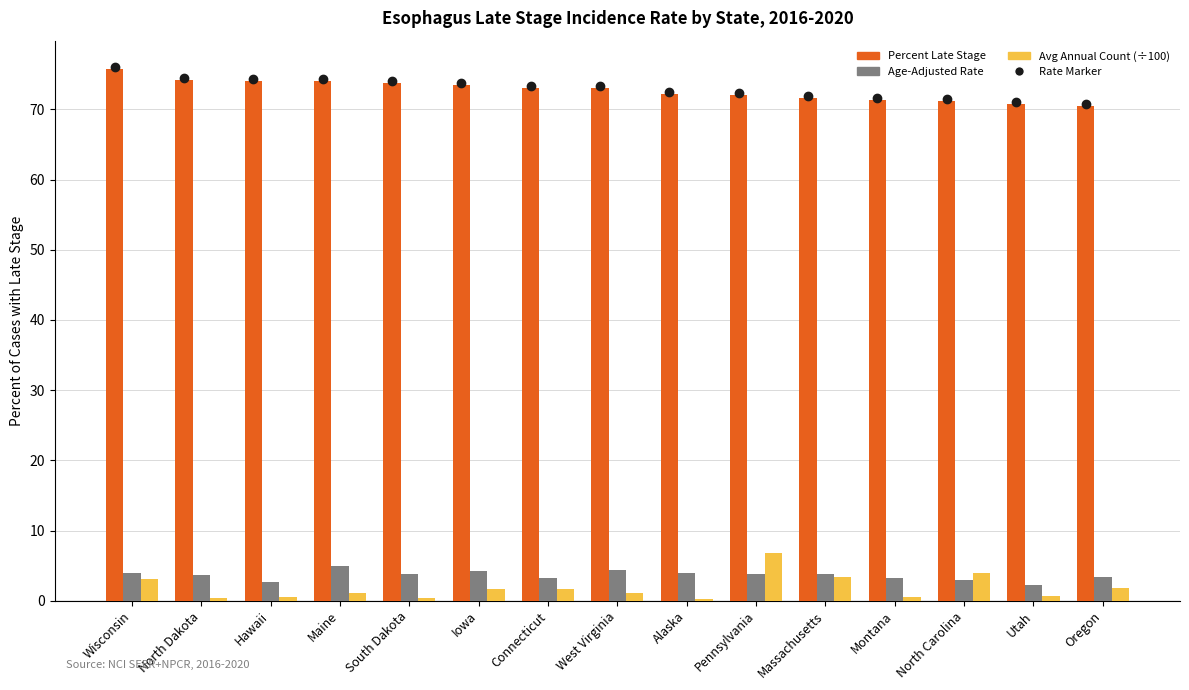

Does the chart contain stacked bars?

No